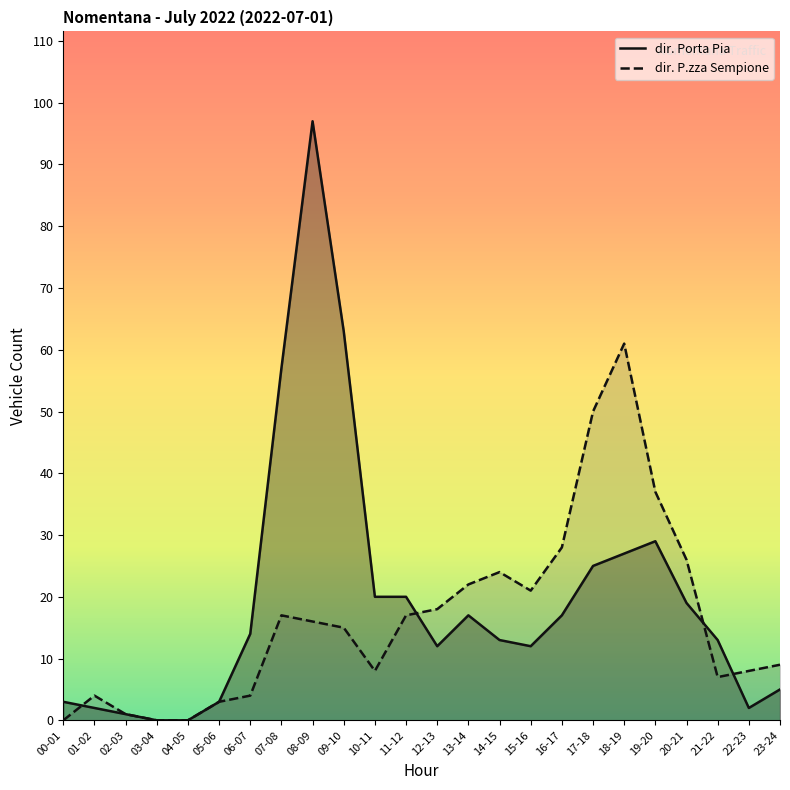

What is the sum of the dir. Porta Pia values at 03-04 and 10-11?

20